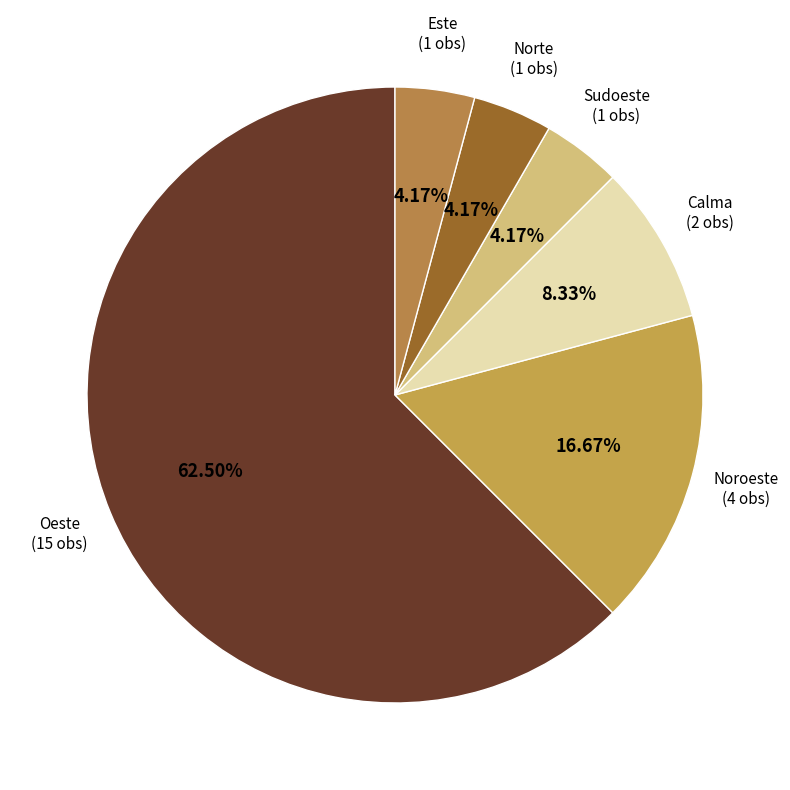

How many segments does this pie chart have?

6